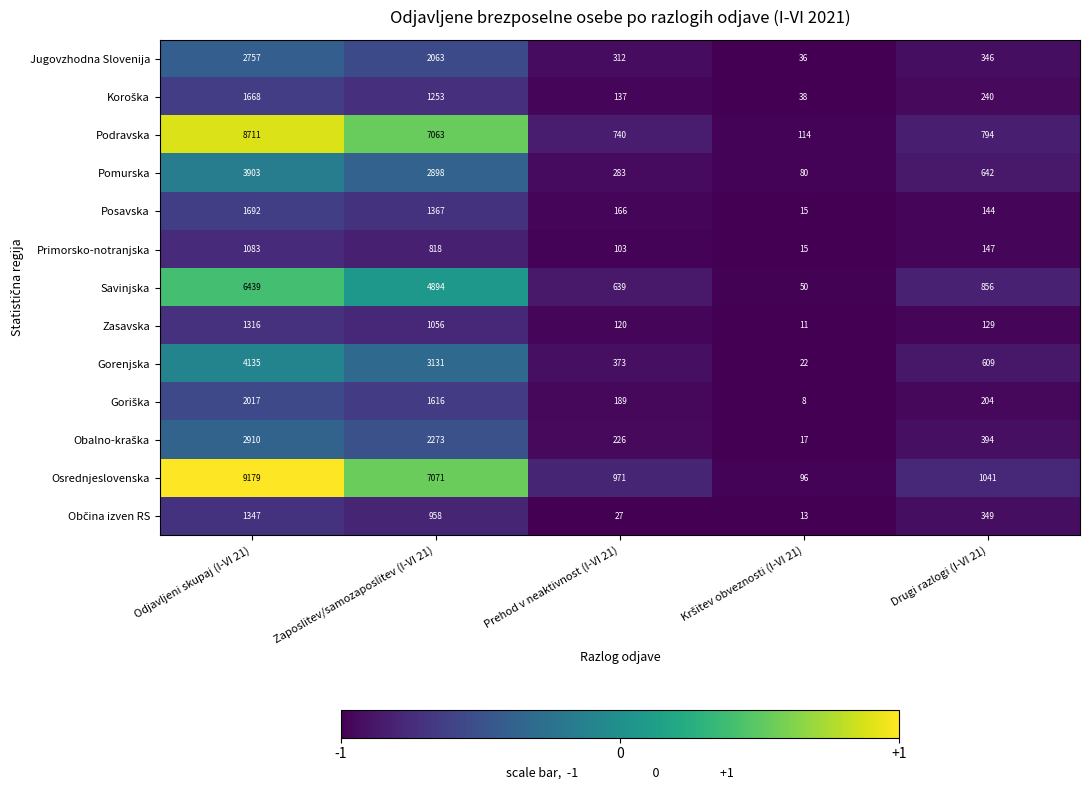

At which label does Jugovzhodna Slovenija first exceed 346?

Odjavljeni skupaj (I-VI 21)